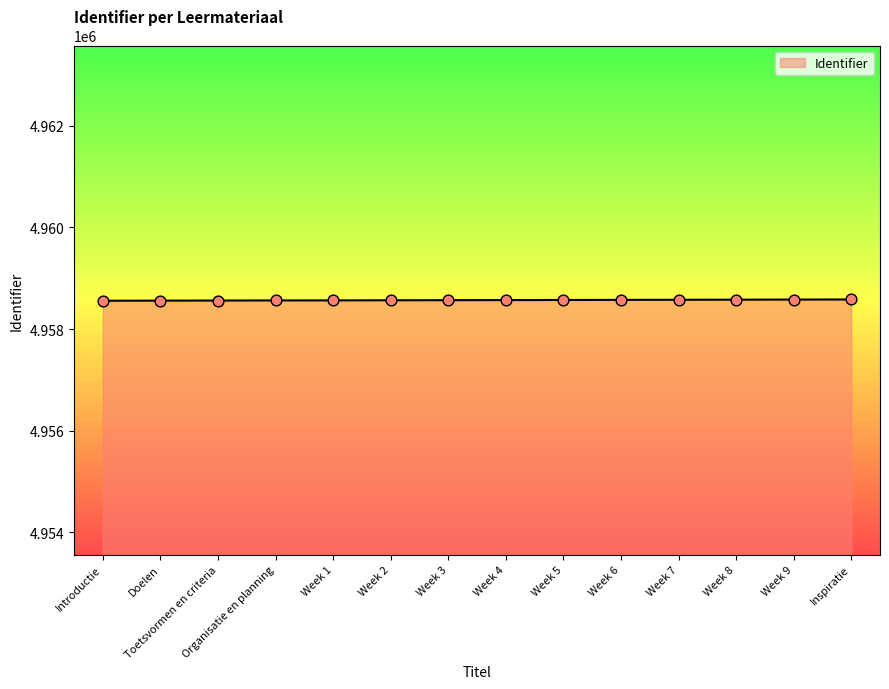

What is the change in value from Toetsvormen en criteria to Week 9?

+19